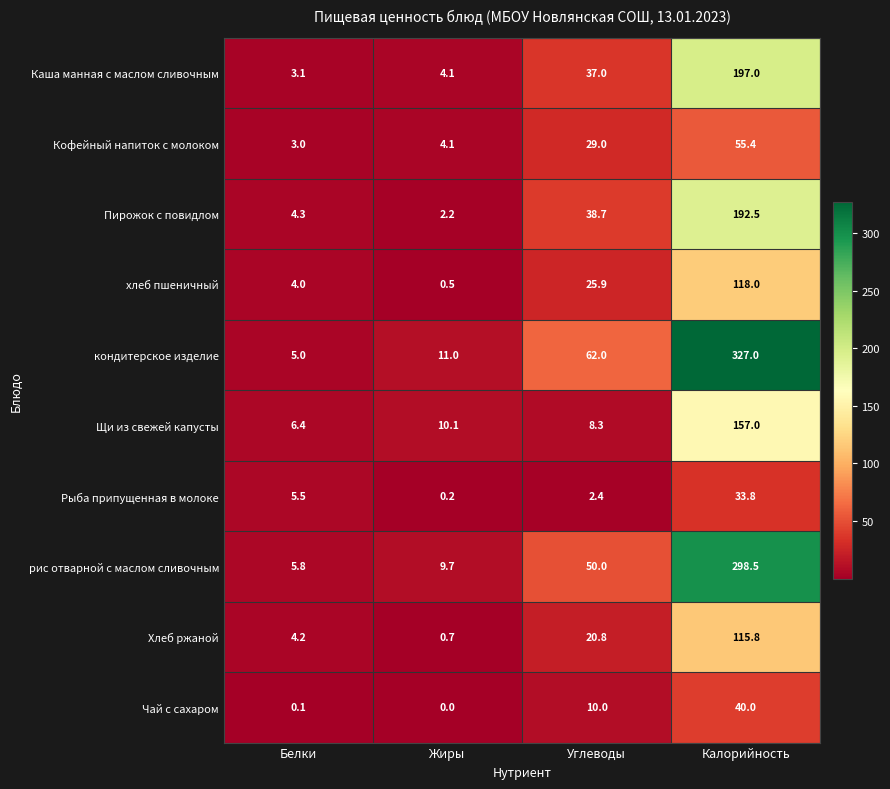

List the series in order of their peak value, lowest first.

Рыба припущенная в молоке, Чай с сахаром, Кофейный напиток с молоком, Хлеб ржаной, хлеб пшеничный, Щи из свежей капусты, Пирожок с повидлом, Каша манная с маслом сливочным, рис отварной с маслом сливочным, кондитерское изделие